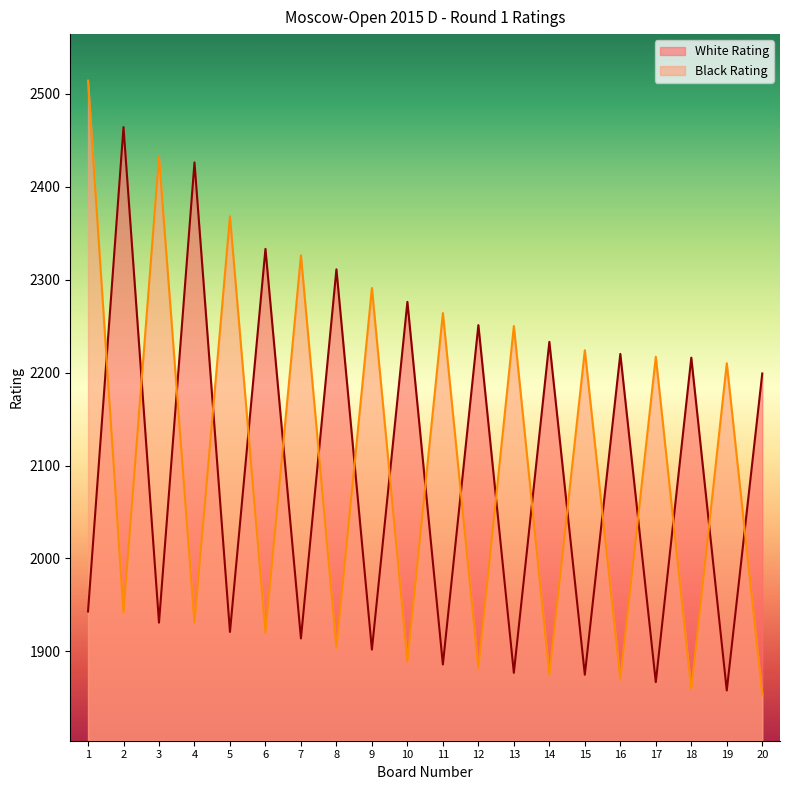

What is the total value across all series at 3?

4363